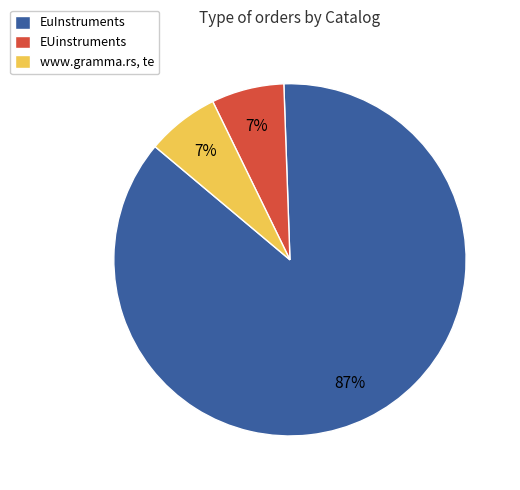

To the nearest percent, what percentage of the pie is EUinstruments?

7%